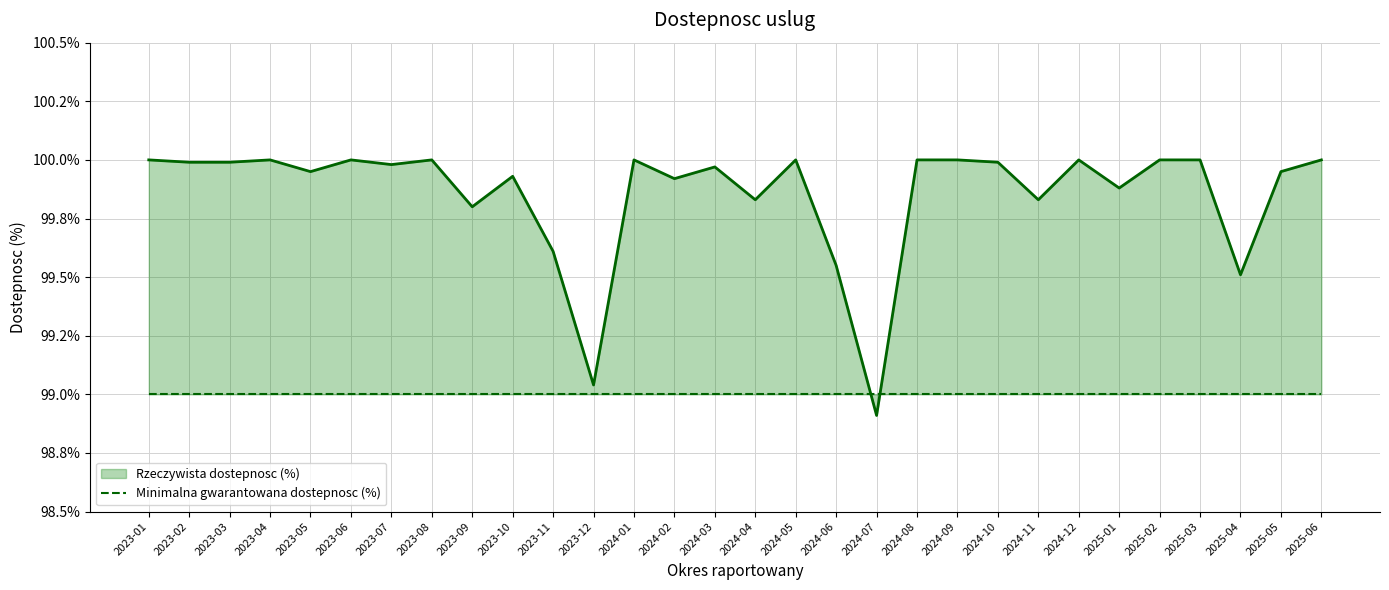

How many intersections are there between Minimalna gwarantowana dostepnosc (%) and Rzeczywista dostepnosc (%)?

2